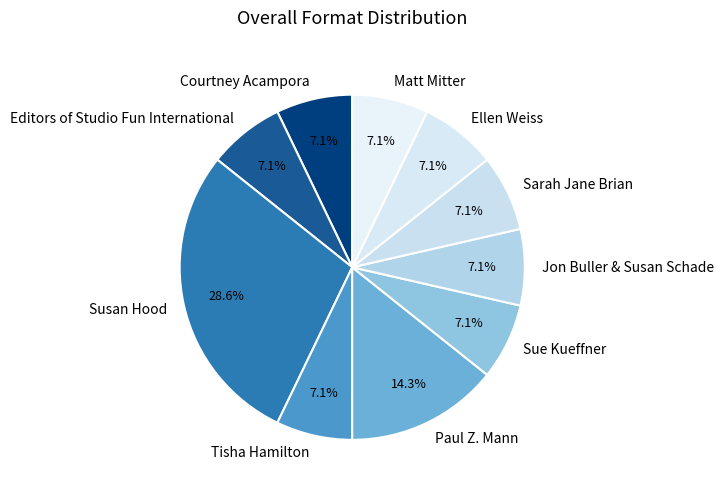

Count the number of slices in the pie.

10